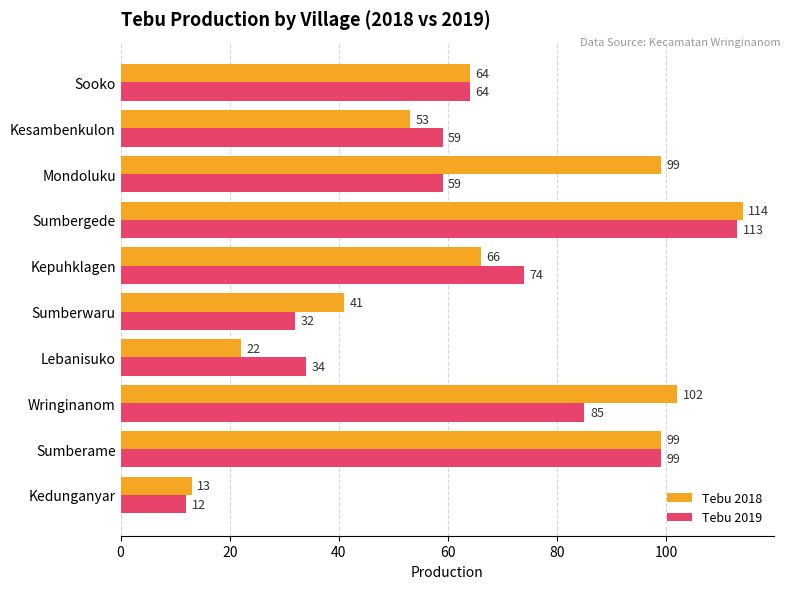

What is the approximate value of Tebu 2019 at Sooko, to the nearest 5?

65